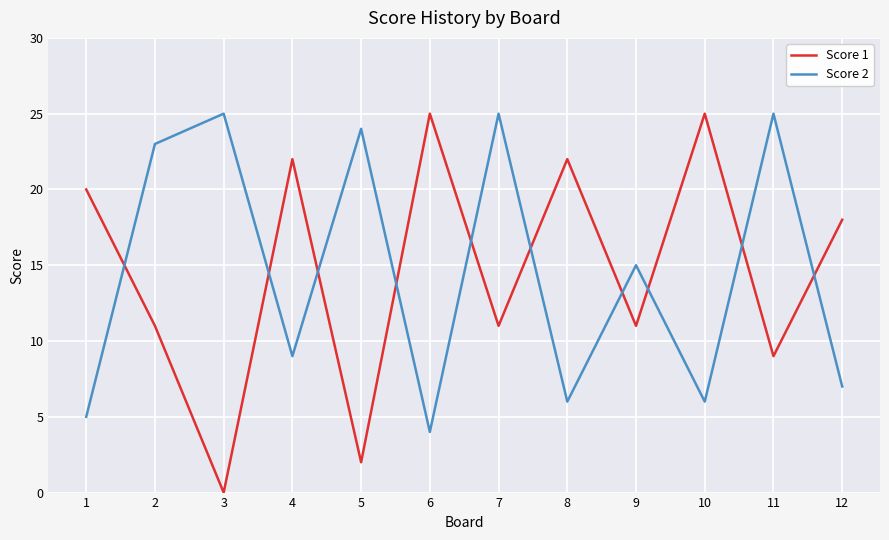

Is the value of Score 1 at 10 greater than the value of Score 2 at 6?

Yes